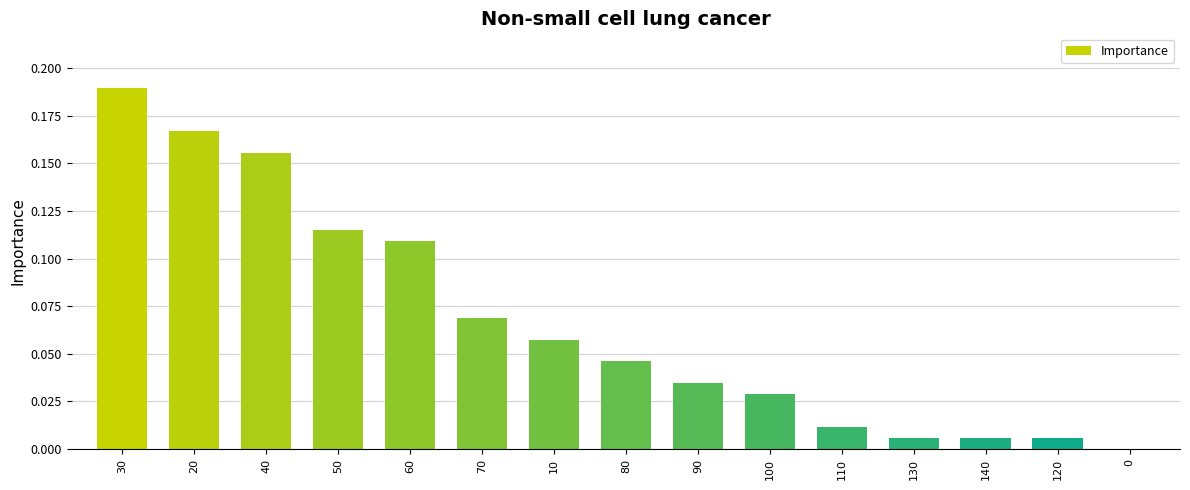

Is it true that the value at 140 is 0.0?

True